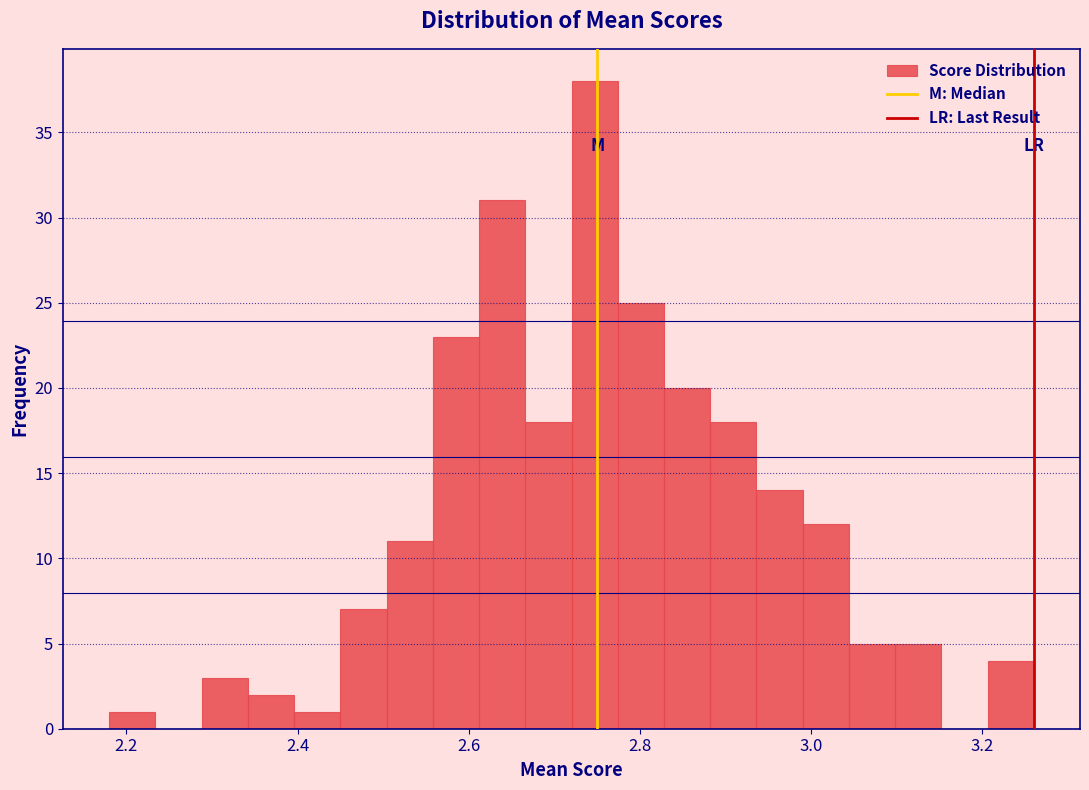

Around what value on the x-axis is the tallest bar? Give the approximate position of its centre, as read against the axis.

2.74